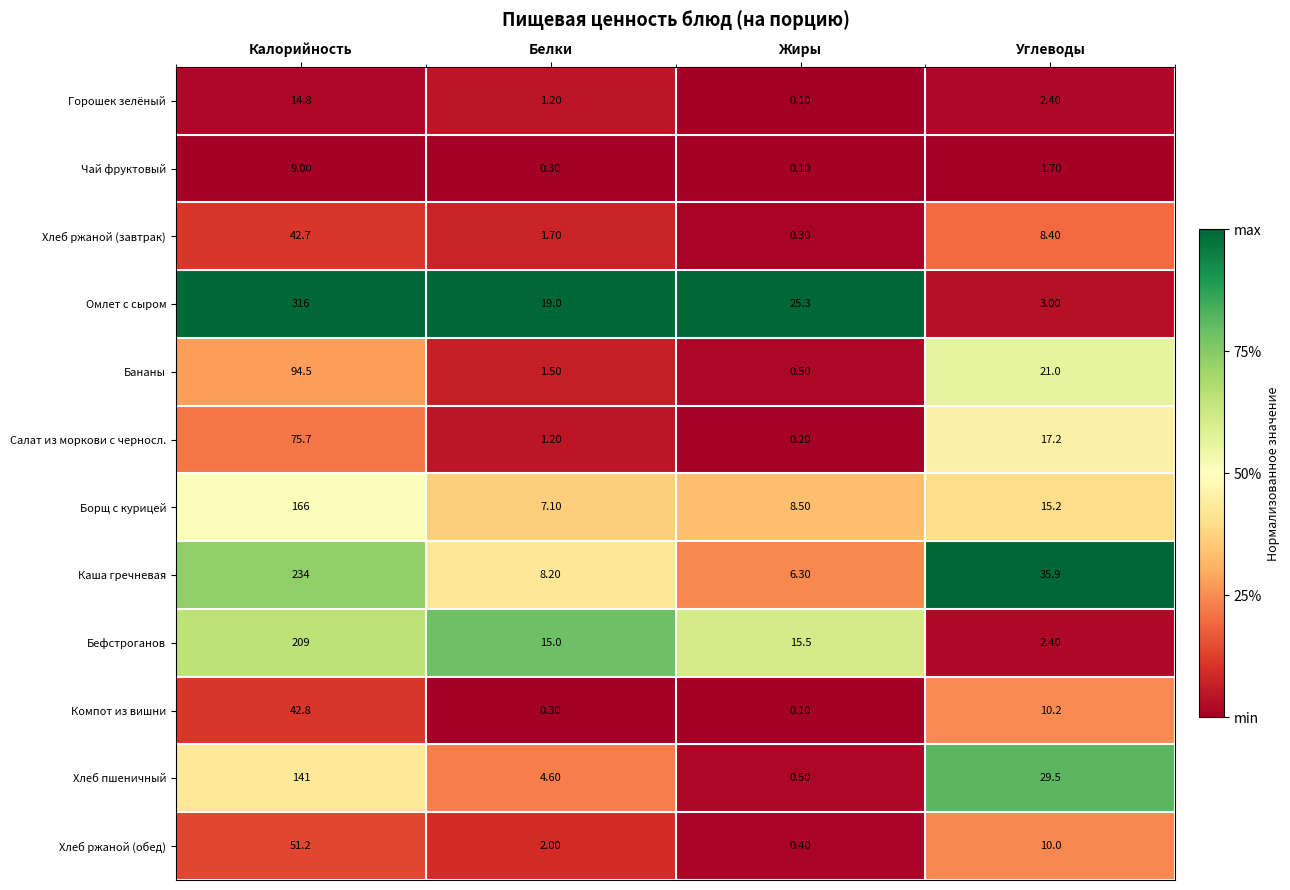

Which series has the largest total across all categories?

Омлет с сыром